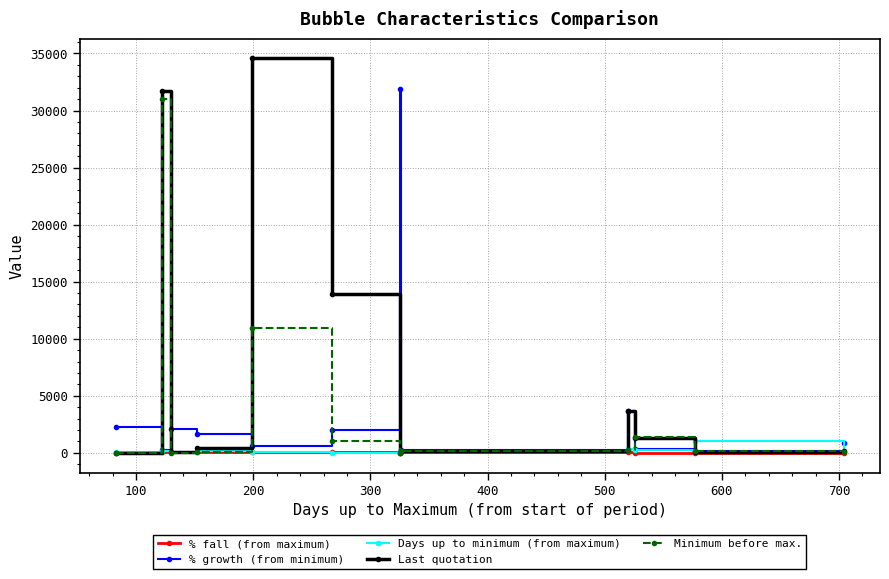

Which series has the widest spread of values?

Last quotation